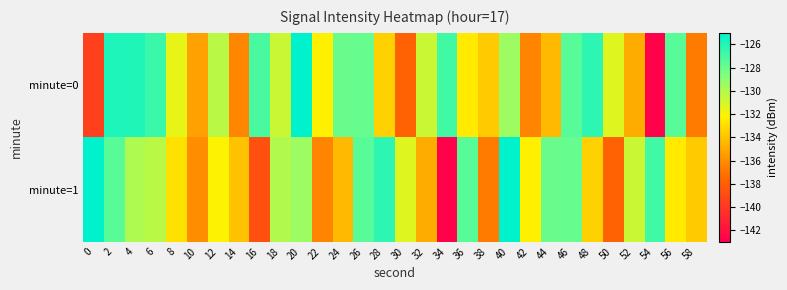

Reading right to left, what are all the values shown in this chart?

minute=0: 58=-136.8	56=-127.5	54=-142.8	52=-134.9	50=-131.3	48=-126.3	46=-127.5	44=-134.4	42=-136.5	40=-129.4	38=-133.7	36=-132.5	34=-126.9	32=-130.7	30=-137.7	28=-133.5	26=-127.9	24=-128.0	22=-132.3	20=-125.0	18=-130.7	16=-127.1	14=-136.4	12=-130.2	10=-135.3	8=-131.6	6=-126.7	4=-126.0	2=-125.9	0=-139.6
minute=1: 58=-133.7	56=-132.5	54=-126.9	52=-130.7	50=-137.7	48=-133.5	46=-127.9	44=-128.0	42=-132.3	40=-125.0	38=-136.8	36=-127.5	34=-142.8	32=-134.9	30=-131.3	28=-126.3	26=-127.5	24=-134.4	22=-136.5	20=-129.4	18=-130.0	16=-138.7	14=-134.1	12=-132.2	10=-136.1	8=-132.8	6=-130.2	4=-130.0	2=-127.6	0=-125.0